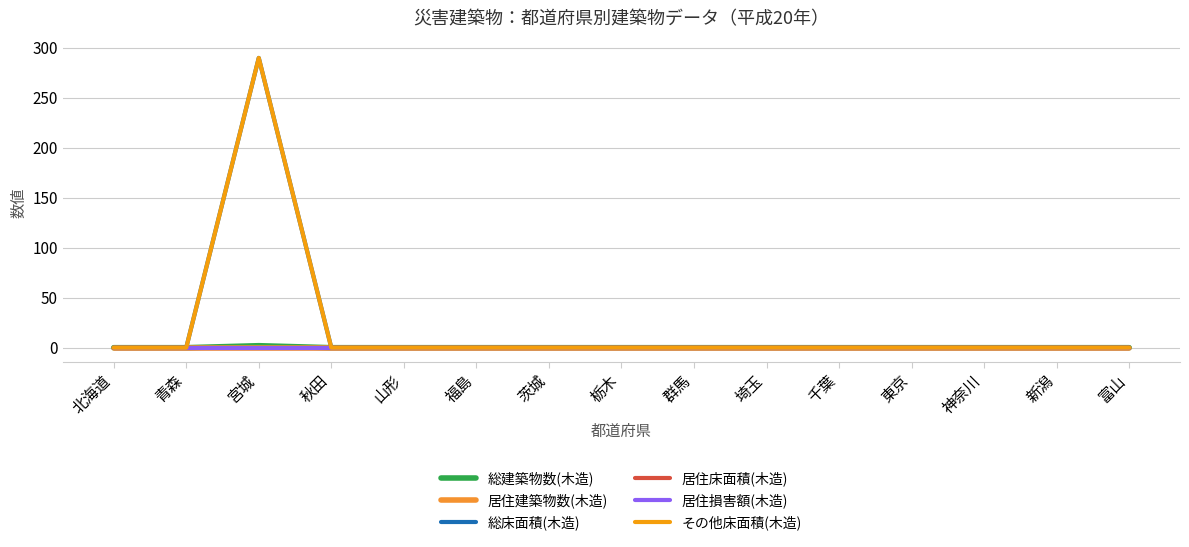

Does the chart have visible grid lines?

Yes